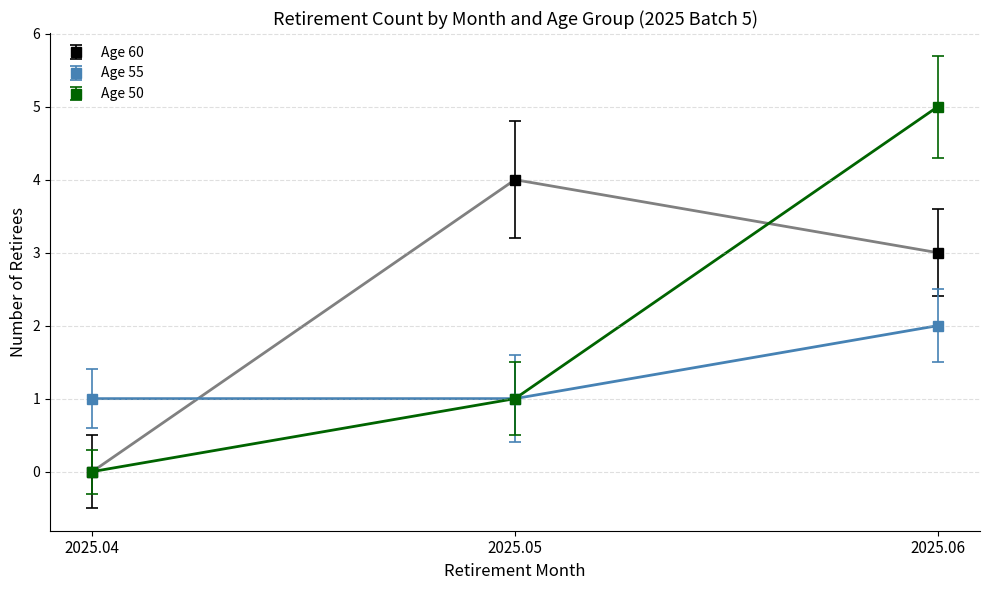

Rank the categories by Age 50 value from lowest to highest.

2025.04, 2025.05, 2025.06